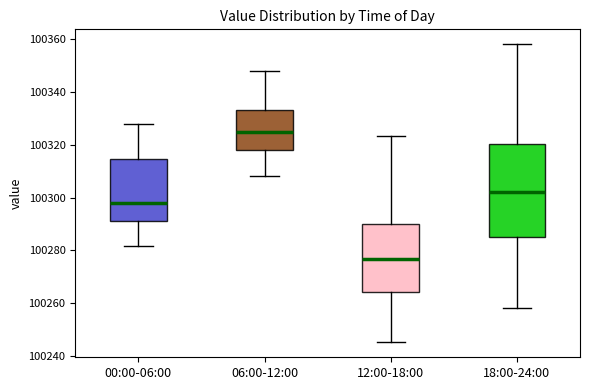

Reading left to right, read every box against the y-axis: the position of its median line, the range the box covers, and the ends of its whiskers. The values are not printed on the chart, so give them approximately, as read against the axis.

00:00-06:00: median 100298, box 100292 to 100314, whiskers 100282 to 100328
06:00-12:00: median 100326, box 100318 to 100334, whiskers 100308 to 100348
12:00-18:00: median 100276, box 100264 to 100290, whiskers 100246 to 100324
18:00-24:00: median 100302, box 100286 to 100320, whiskers 100258 to 100358